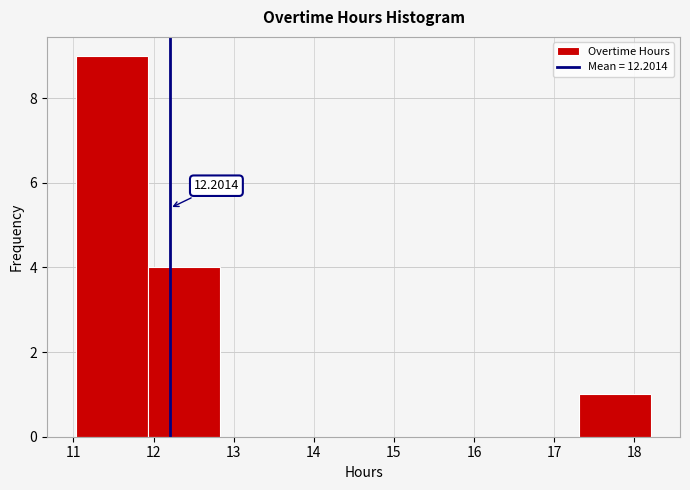

Which range on the x-axis has the tallest bar?

11.0 to 11.9